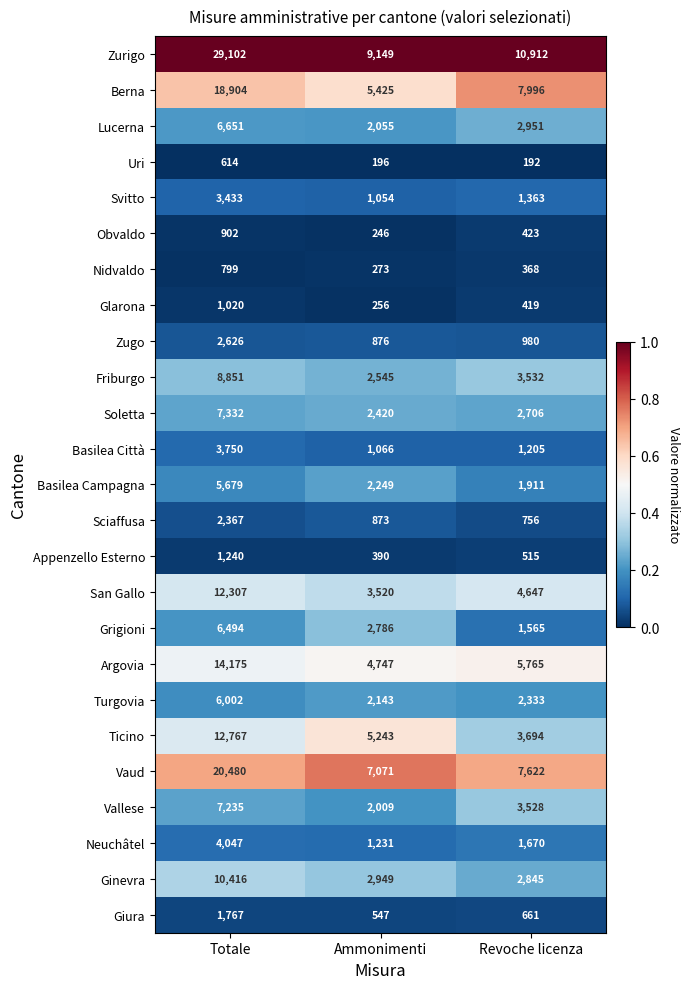

Which series has the widest spread of values?

Zurigo